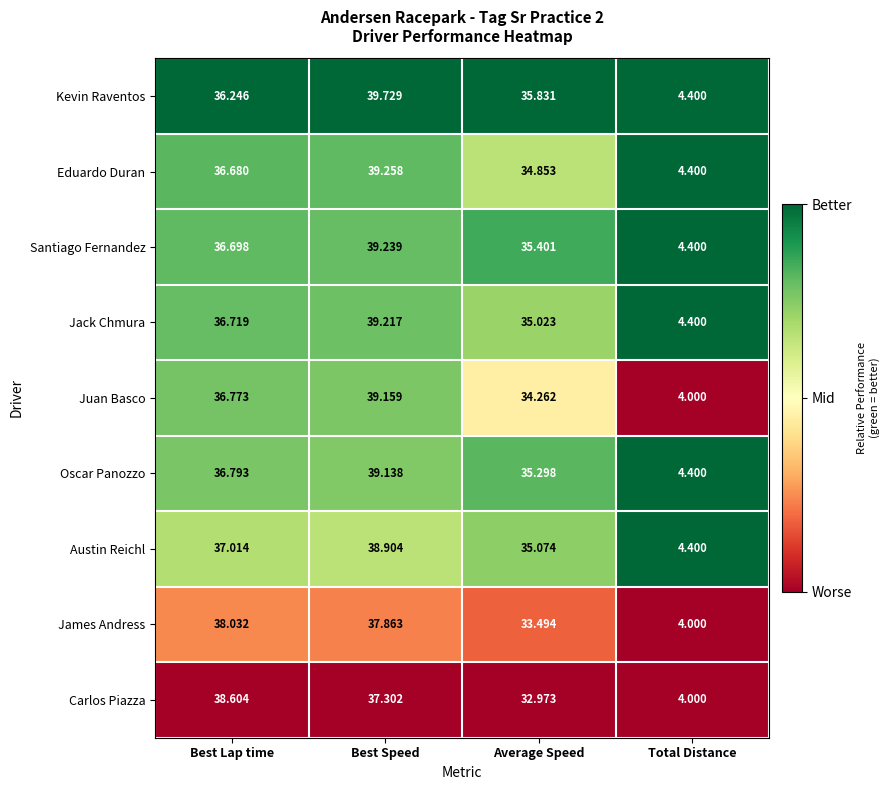

What is the total value across all series at Average Speed?

312.2